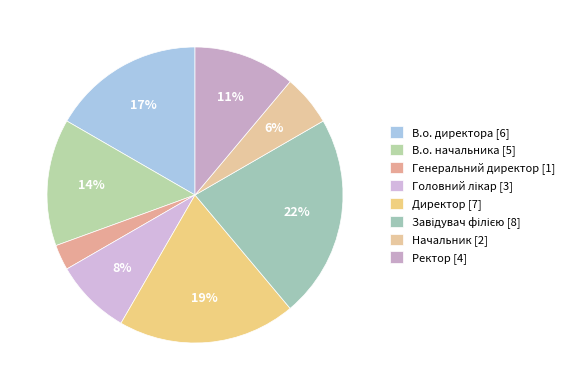

Count the number of slices in the pie.

8